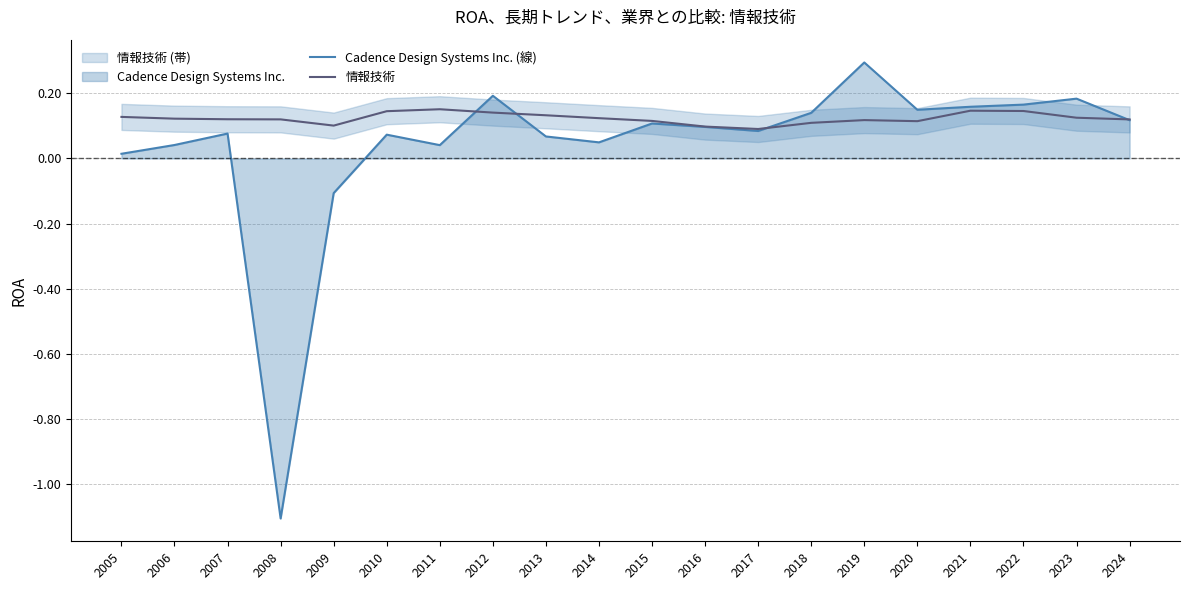

What are all the series names shown in the legend?

Cadence Design Systems Inc. (線), 情報技術